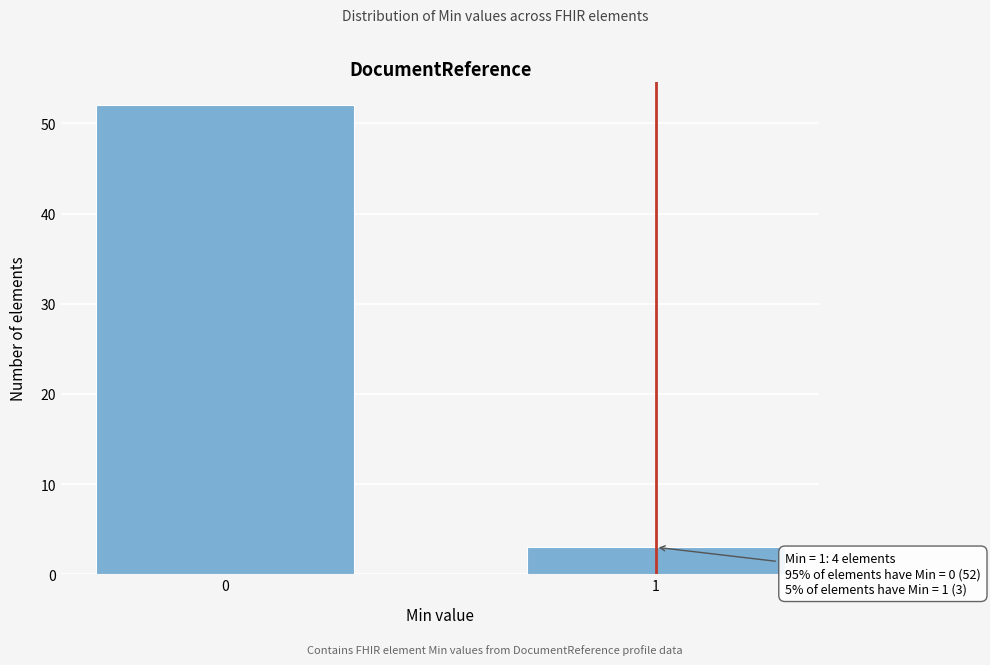

Reading right to left, list all the values displayed in this chart.

3	52